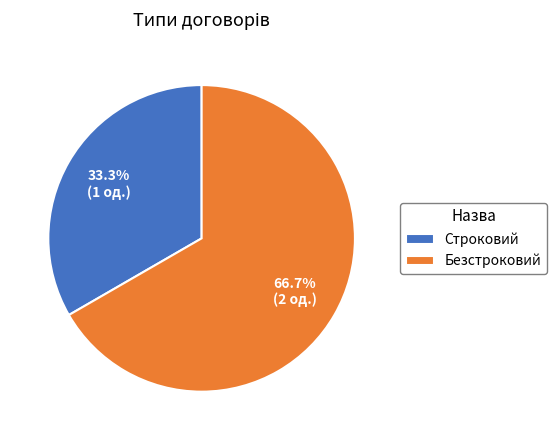

To the nearest percent, what percentage of the pie is Безстроковий?

67%